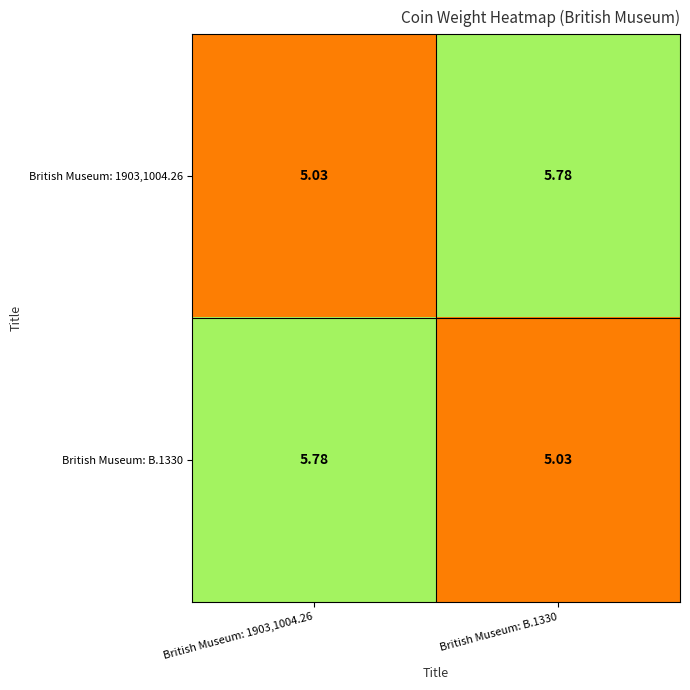

At how many categories does at least one series exceed 5?

2